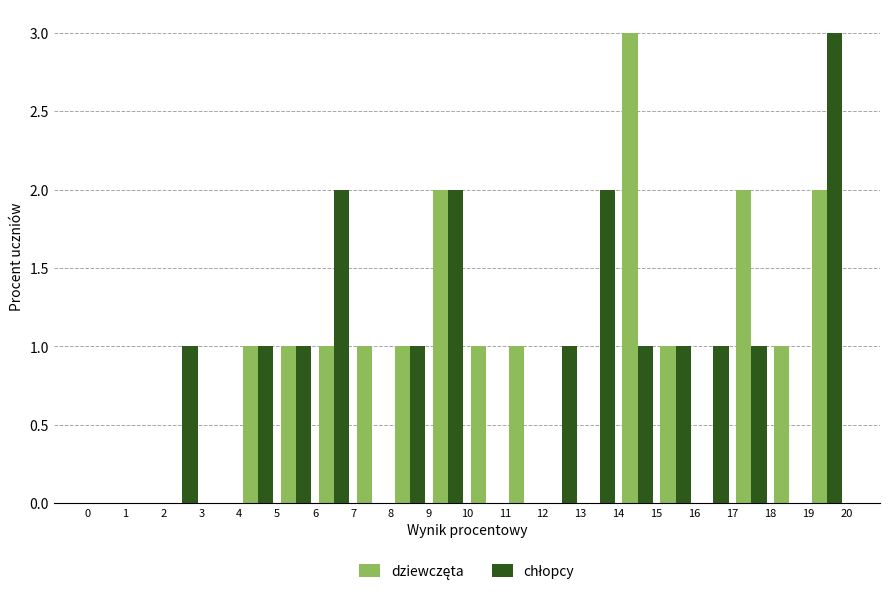

Reading left to right, transcribe this chart: for each range on the x-axis, give the height of each series' bar. The values are not printed on the chart, so give them approximately, as read against the axis.

0 to 1: dziewczęta=0	chłopcy=0
1 to 2: dziewczęta=0	chłopcy=0
2 to 3: dziewczęta=0	chłopcy=1
3 to 4: dziewczęta=0	chłopcy=0
4 to 5: dziewczęta=1	chłopcy=1
5 to 6: dziewczęta=1	chłopcy=1
6 to 7: dziewczęta=1	chłopcy=2
7 to 8: dziewczęta=1	chłopcy=0
8 to 9: dziewczęta=1	chłopcy=1
9 to 10: dziewczęta=2	chłopcy=2
10 to 11: dziewczęta=1	chłopcy=0
11 to 12: dziewczęta=1	chłopcy=0
12 to 13: dziewczęta=0	chłopcy=1
13 to 14: dziewczęta=0	chłopcy=2
14 to 15: dziewczęta=3	chłopcy=1
15 to 16: dziewczęta=1	chłopcy=1
16 to 17: dziewczęta=0	chłopcy=1
17 to 18: dziewczęta=2	chłopcy=1
18 to 19: dziewczęta=1	chłopcy=0
19 to 20: dziewczęta=2	chłopcy=3